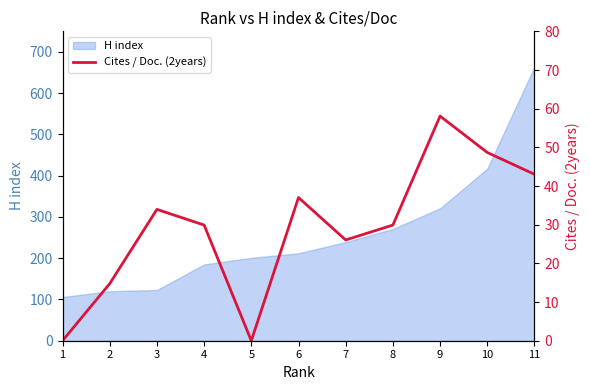

What is the highest value of the H index series?

664